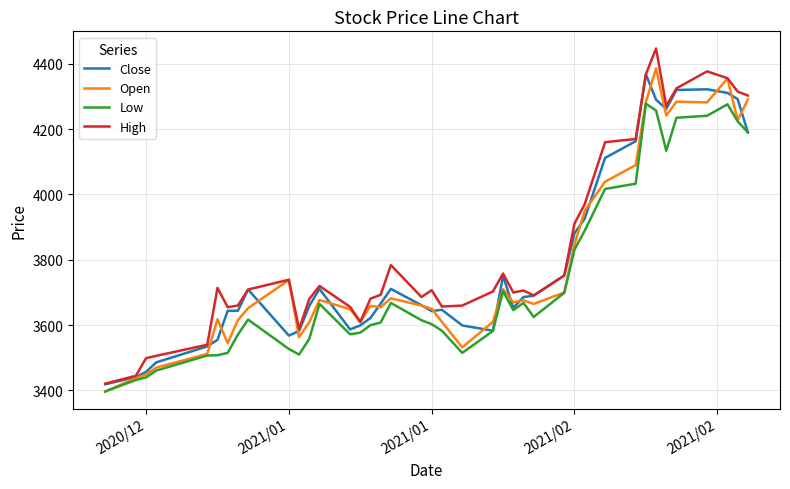

What is the minimum value for Low?

3397